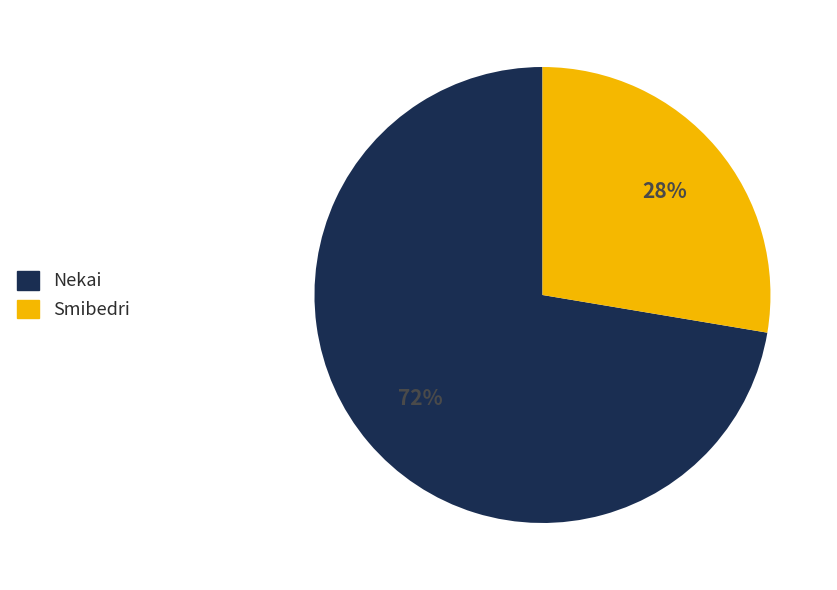

The Smibedri slice represents 41% of the pie. True or false?

False